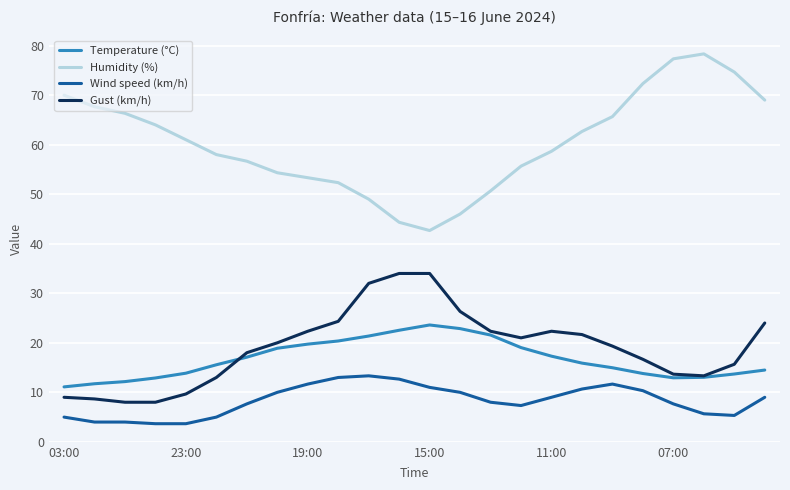

True or false: Humidity (%) and Wind speed (km/h) intersect in this chart.

False